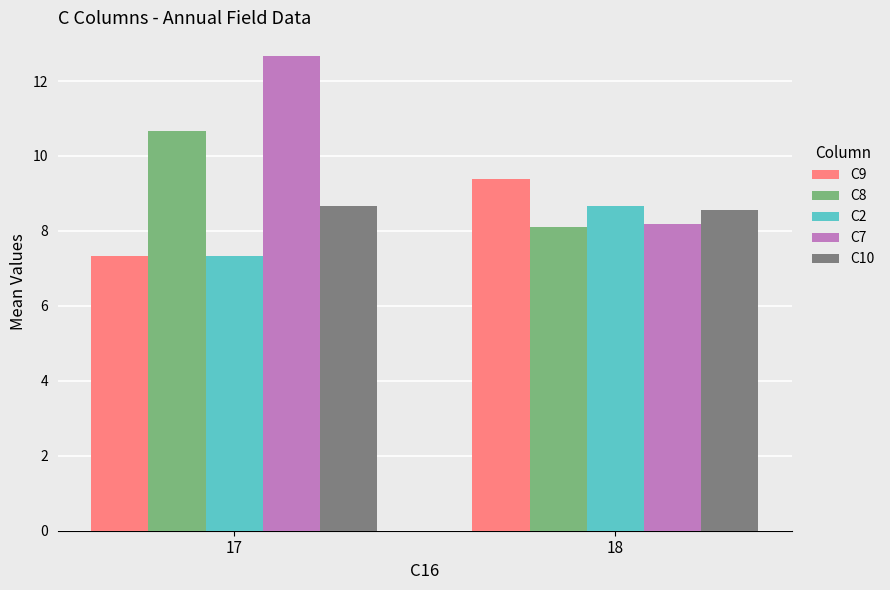

Reading right to left, what are all the values shown in this chart?

C9: 9.4	7.3
C8: 8.1	10.7
C2: 8.7	7.3
C7: 8.2	12.7
C10: 8.6	8.7